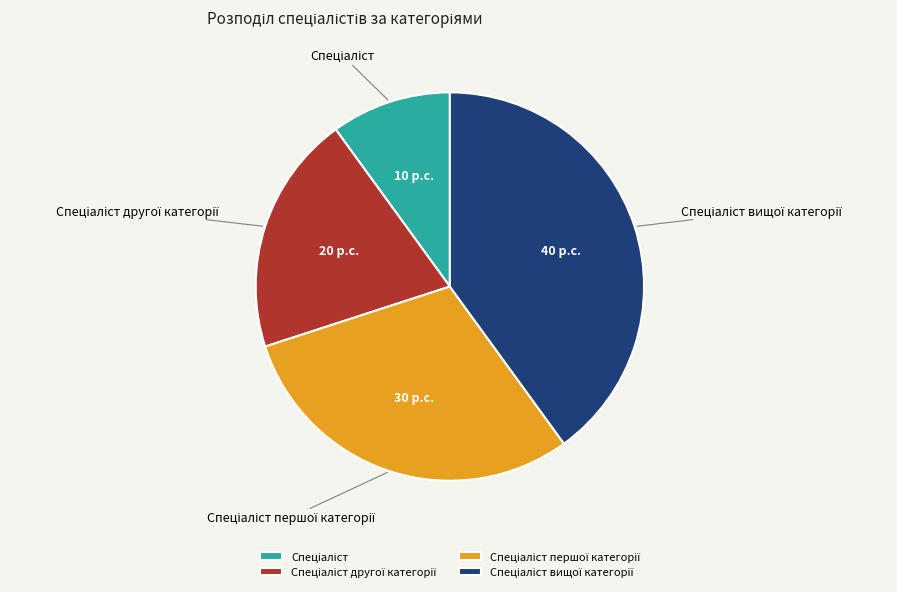

Does any single category account for the majority?

No